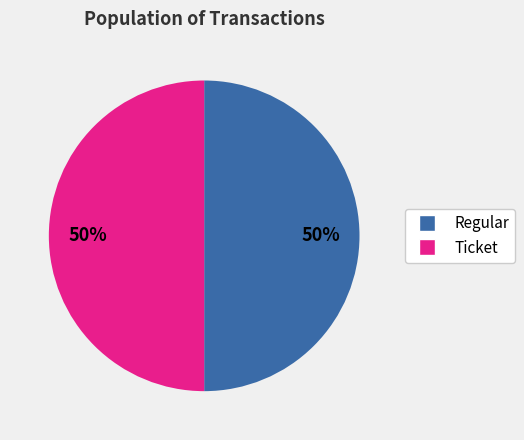

To the nearest percent, what is the average slice percentage?

50%